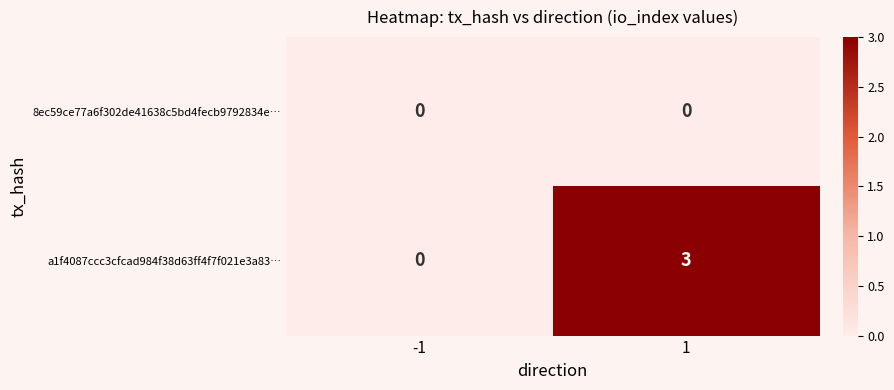

Reading left to right, transcribe all the data shown in this chart.

8ec59ce77a6f302de41638c5bd4fecb9792834e…: -1=0	1=0
a1f4087ccc3cfcad984f38d63ff4f7f021e3a83…: -1=0	1=3